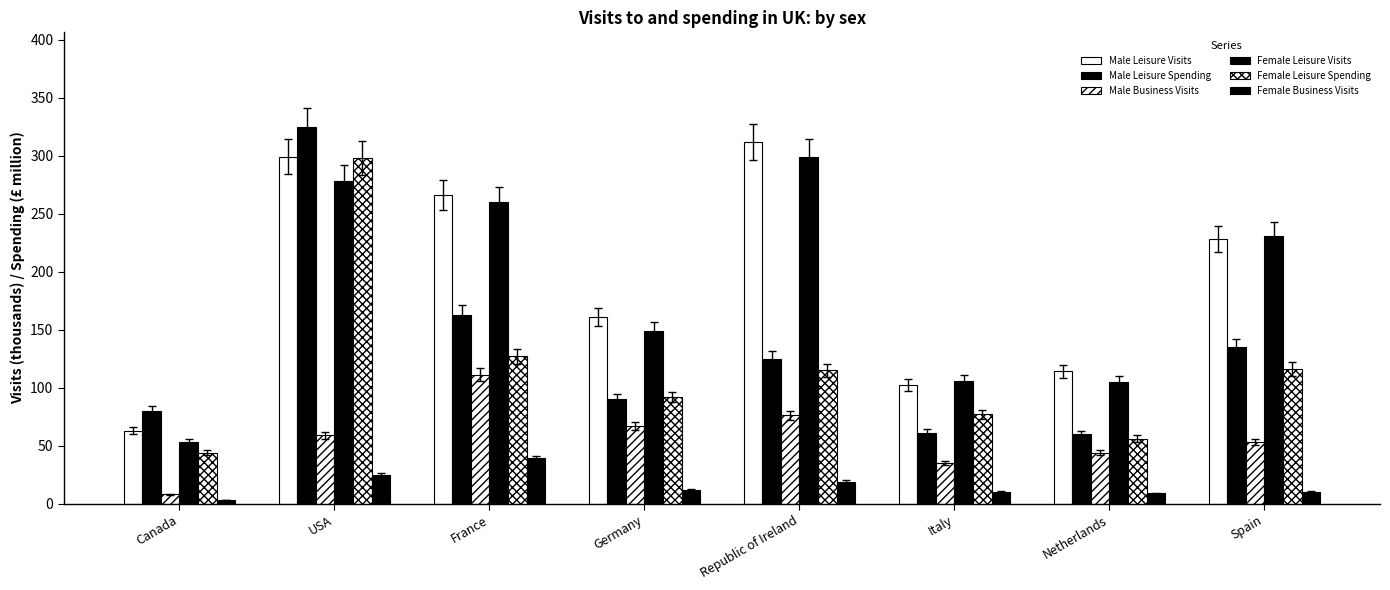

Count the number of categories in the chart.

8